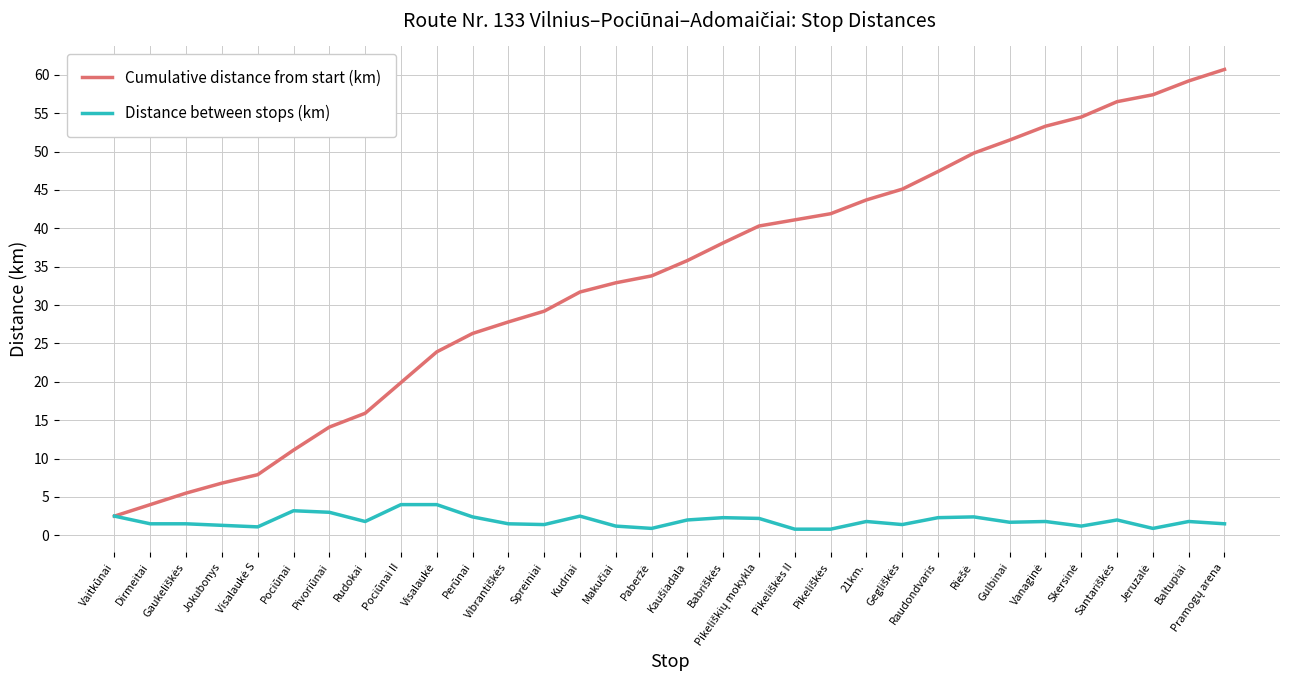

Which series has the largest range (max minus min)?

Cumulative distance from start (km)